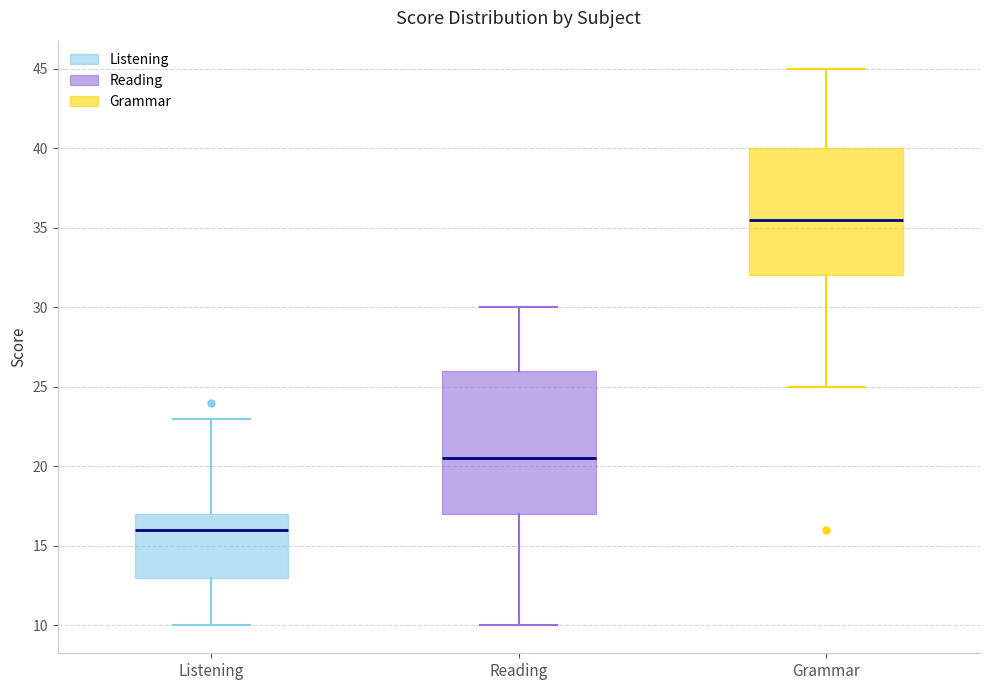

Which box is the tallest, from its lower edge to its upper edge?

Reading